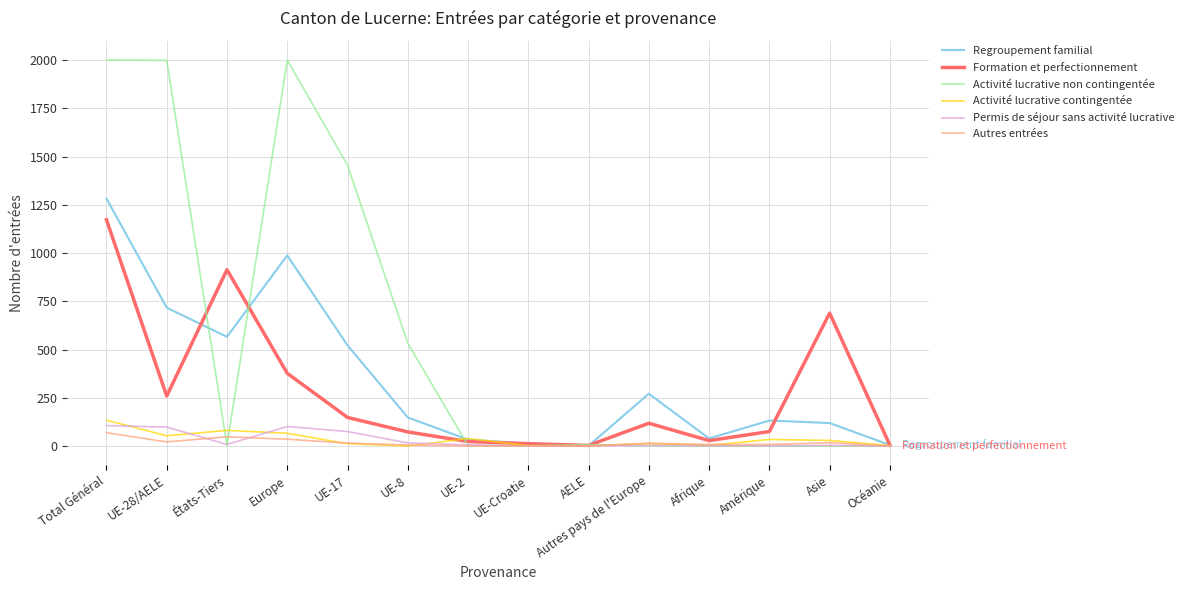

The value of Regroupement familial at États-Tiers is 751. True or false?

False